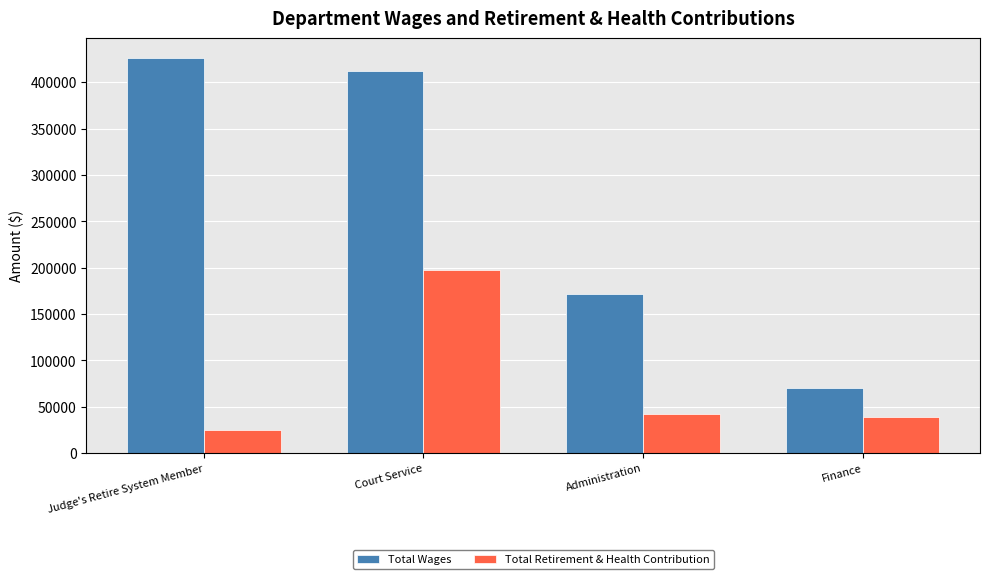

Rank the series at Court Service from lowest to highest value.

Total Retirement & Health Contribution, Total Wages